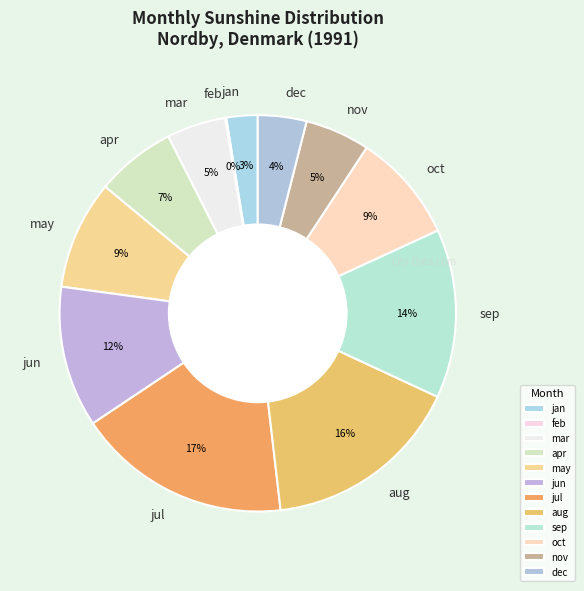

Which has a higher value, may or apr?

may